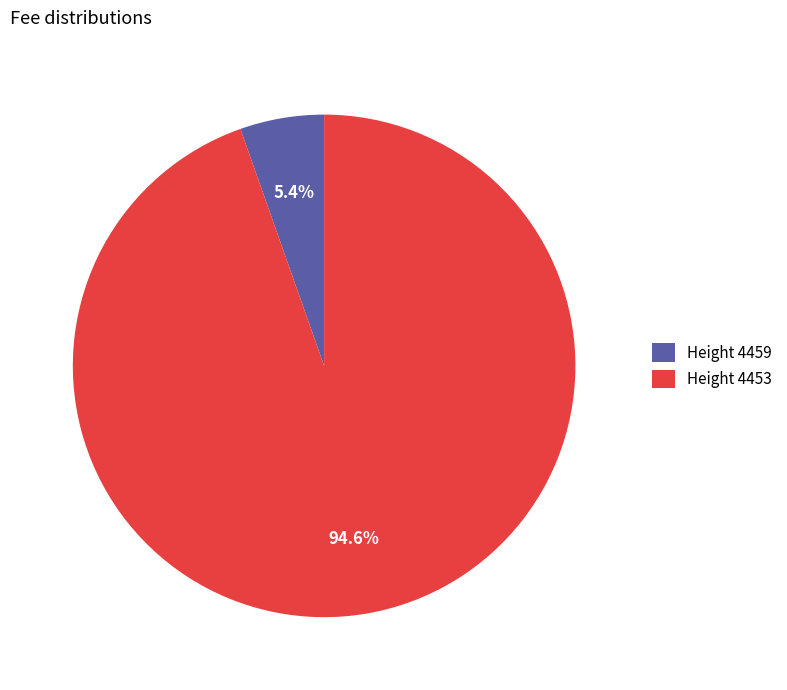

How many slices are in this pie chart?

2